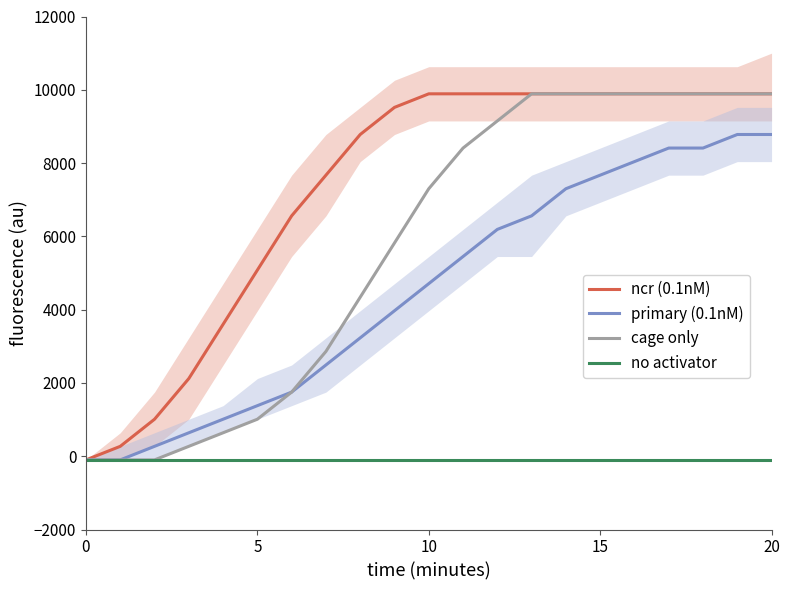

Does the chart have visible grid lines?

No